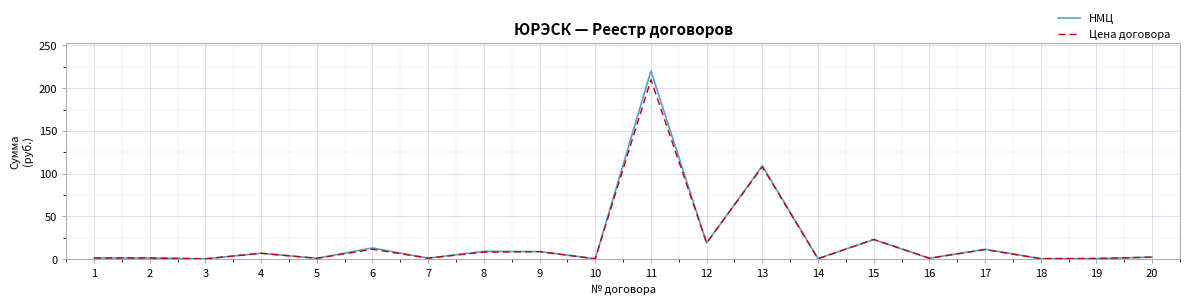

How many lines are shown in the chart?

2